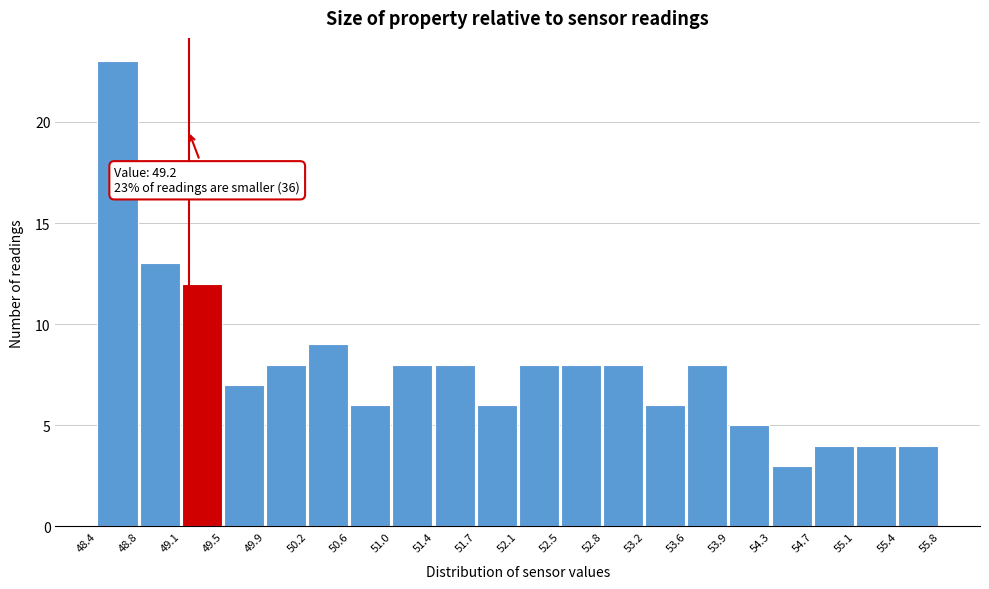

Over which range of the x-axis is the bar tallest?

48.4 to 48.8